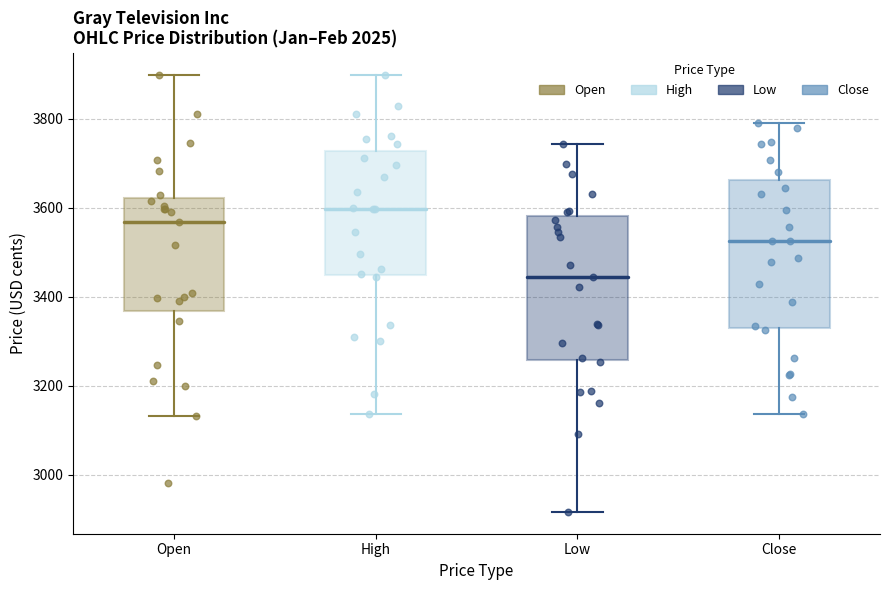

Which box's median line is the highest?

High